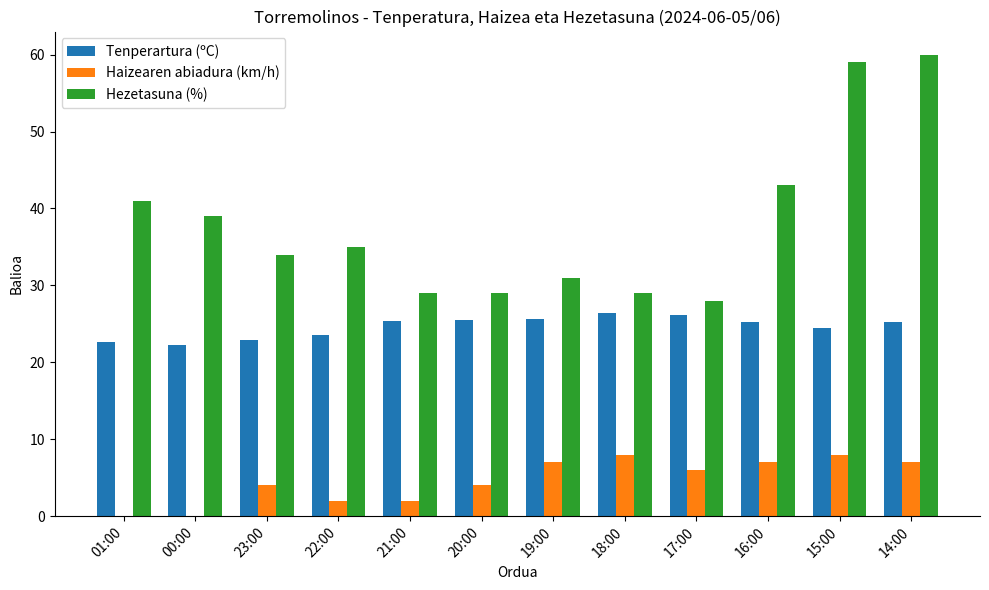

What is the sum of all Tenperartura (ºC) values?

295.3